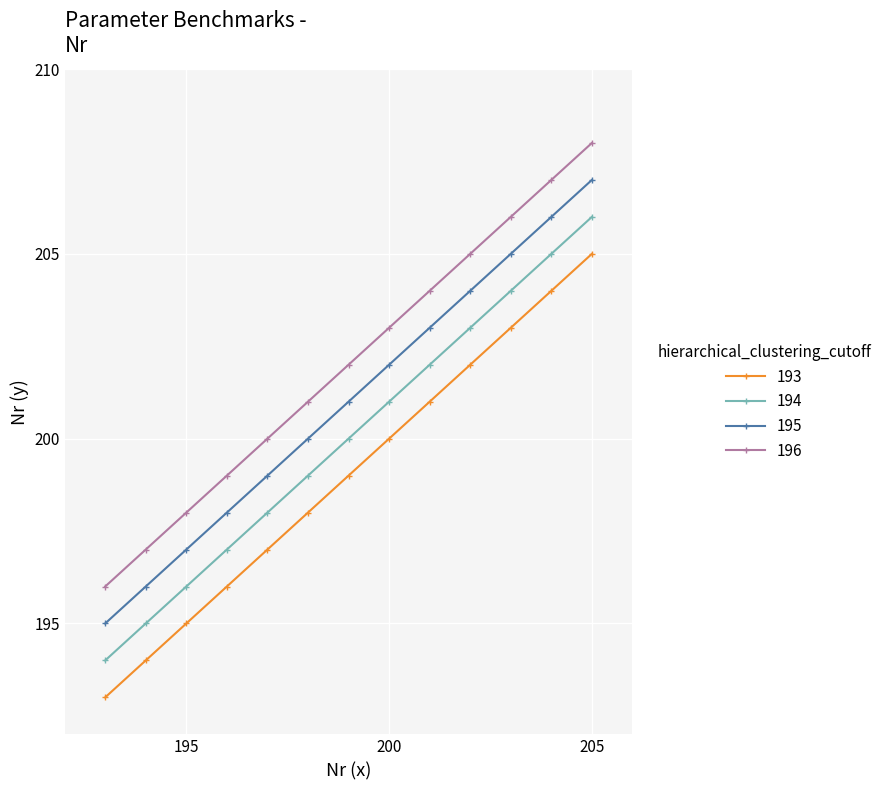

True or false: 195 has more than 2 points higher than both neighbors.

False